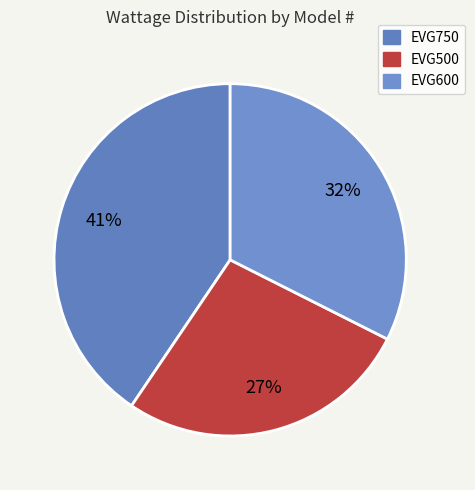

What percentage is the EVG600 slice, to the nearest percent?

32%